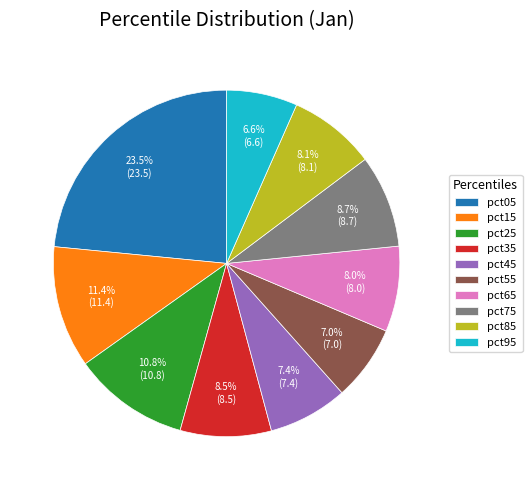

Between pct65 and pct05, which is larger?

pct05